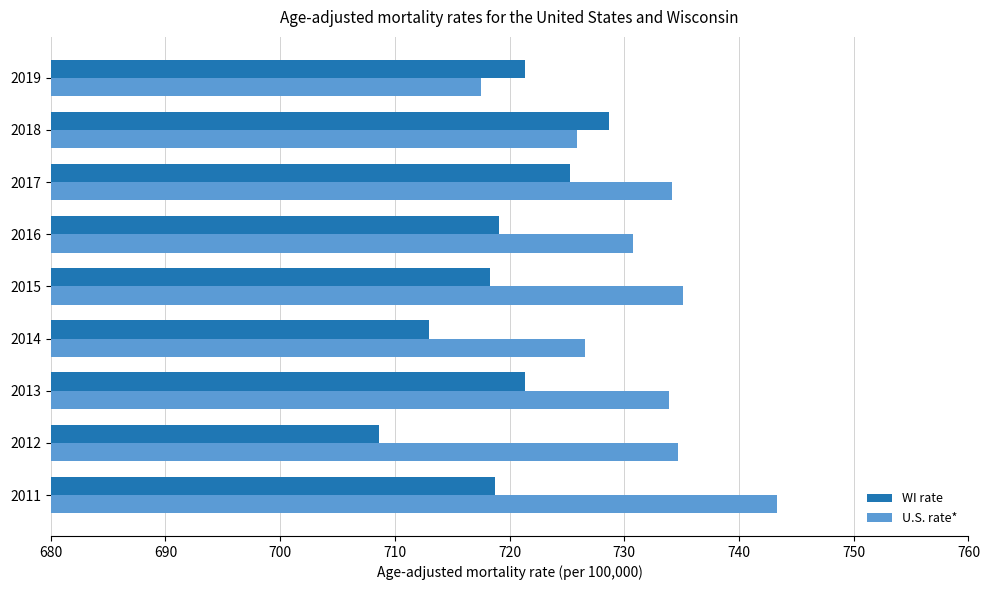

Is it true that U.S. rate* equals 734.2 at 2017?

True